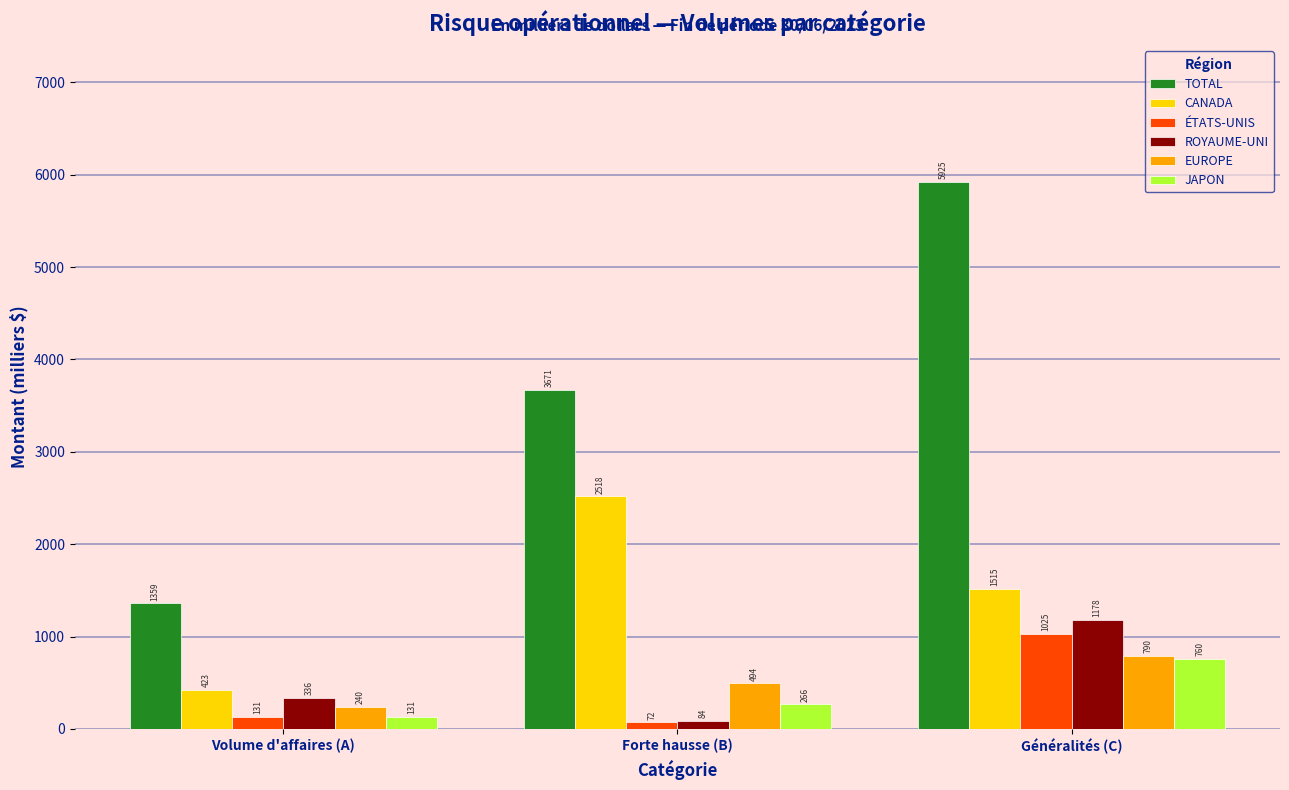

What is the sum of the EUROPE values at Volume d'affaires (A) and Généralités (C)?

1030.0